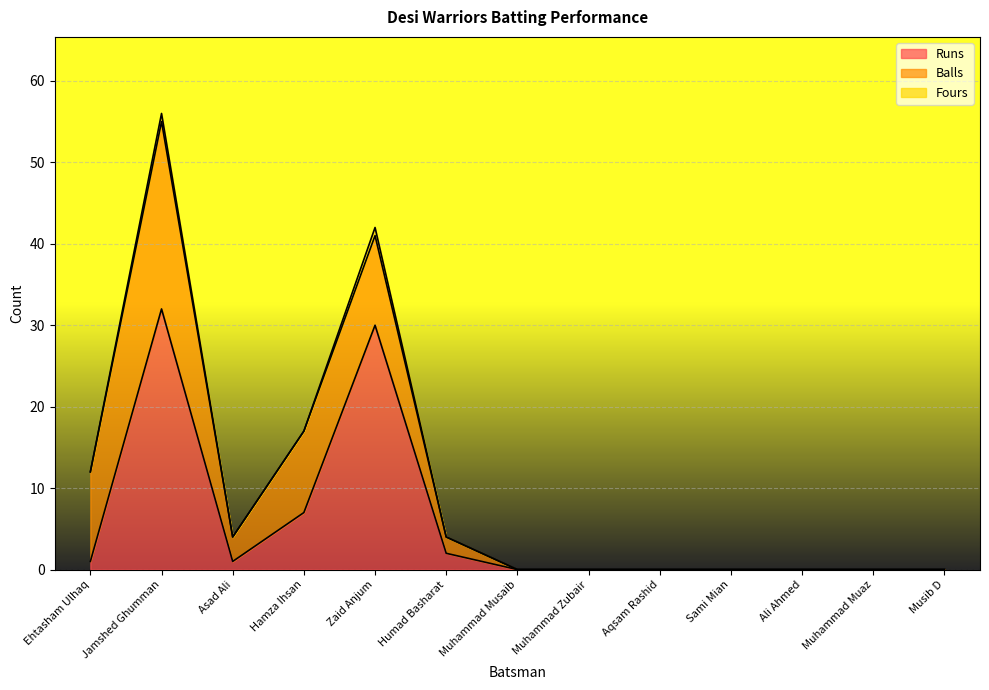

True or false: Runs has a value of 0 at Ali Ahmed.

True